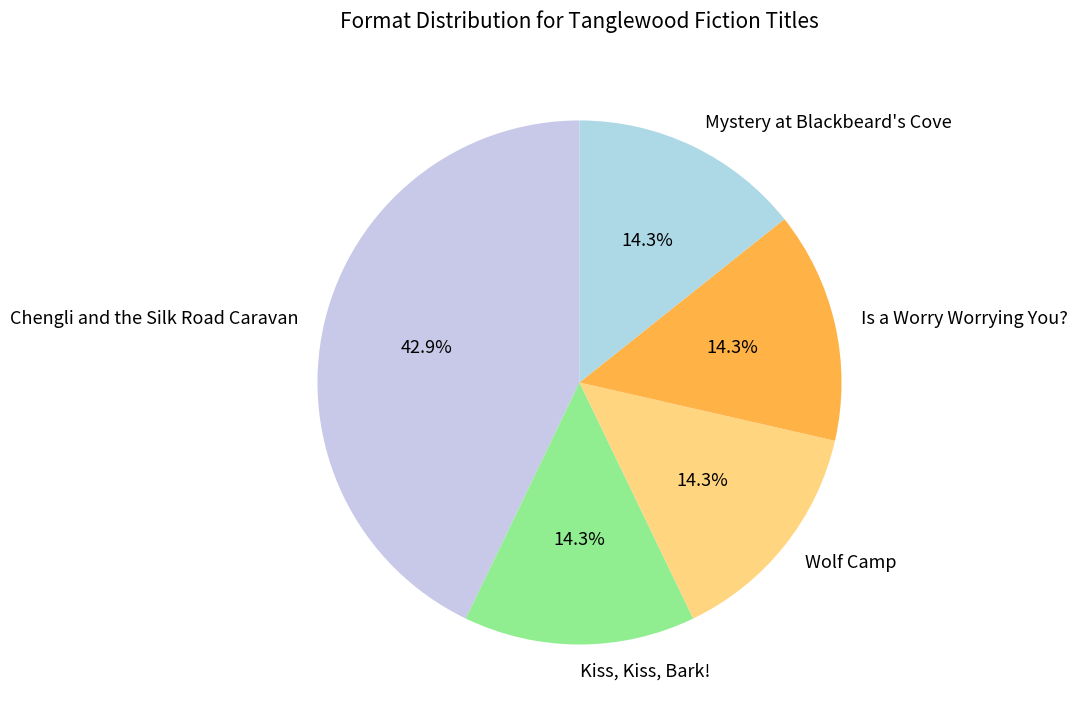

Which has a higher value, Mystery at Blackbeard's Cove or Chengli and the Silk Road Caravan?

Chengli and the Silk Road Caravan